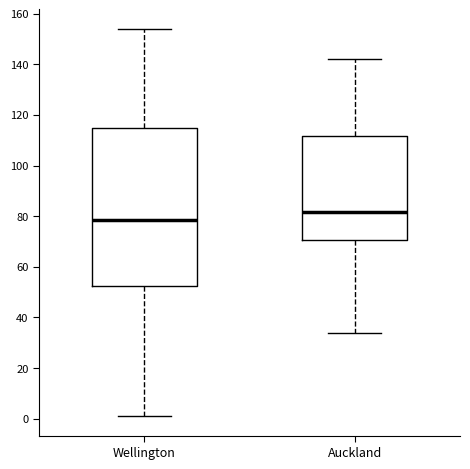

Which box's median line is the highest?

Auckland